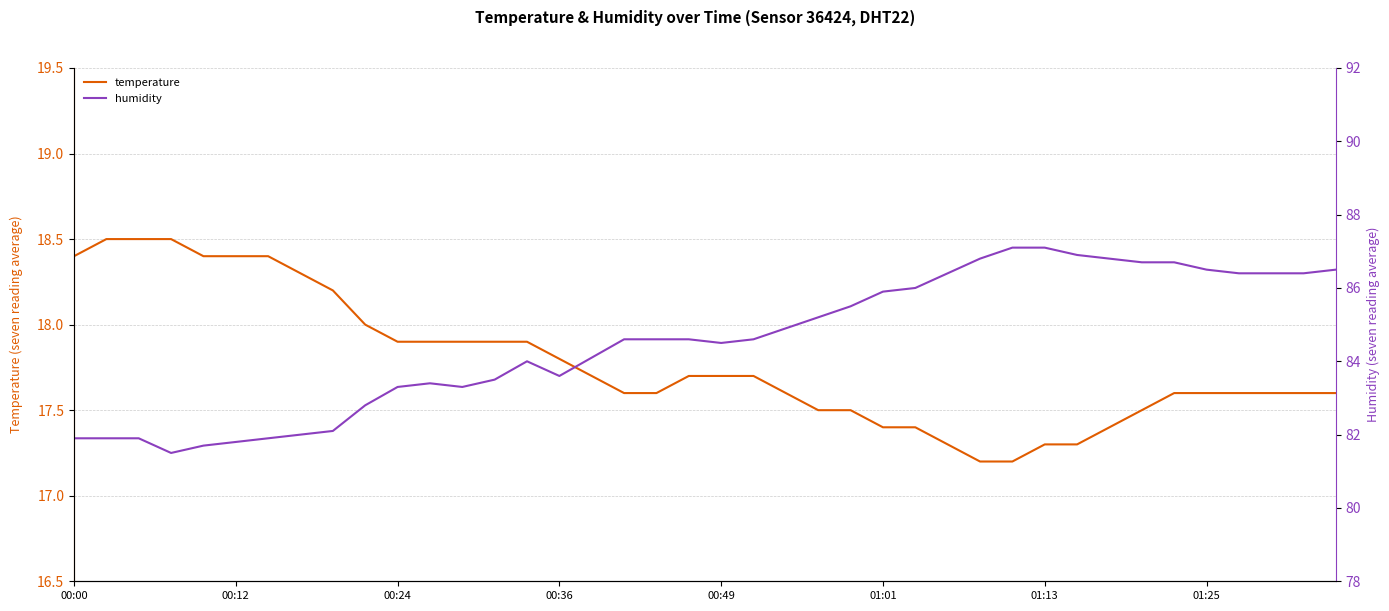

What are all the series names shown in the legend?

temperature, humidity